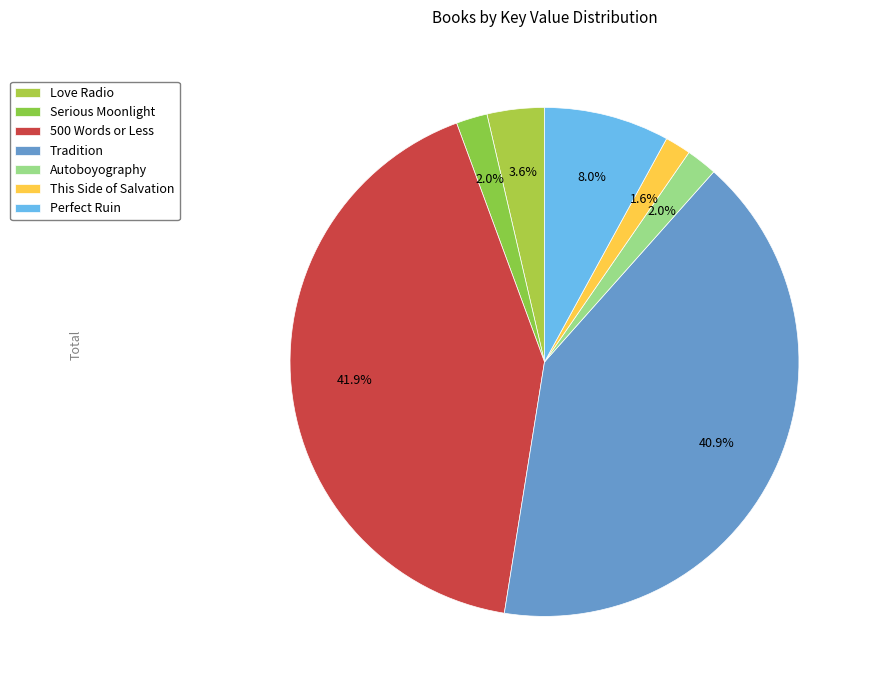

How many segments does this pie chart have?

7